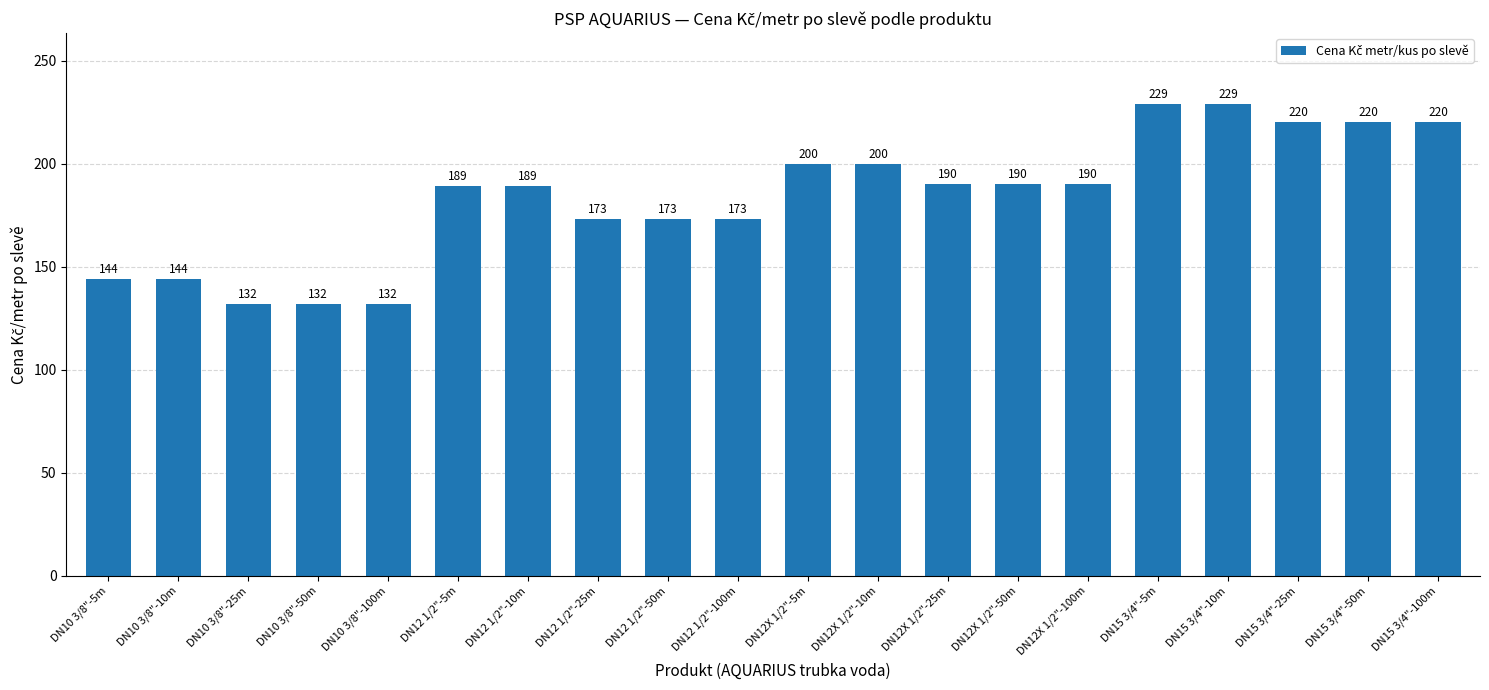

What is the difference between the second highest and minimum values?

97